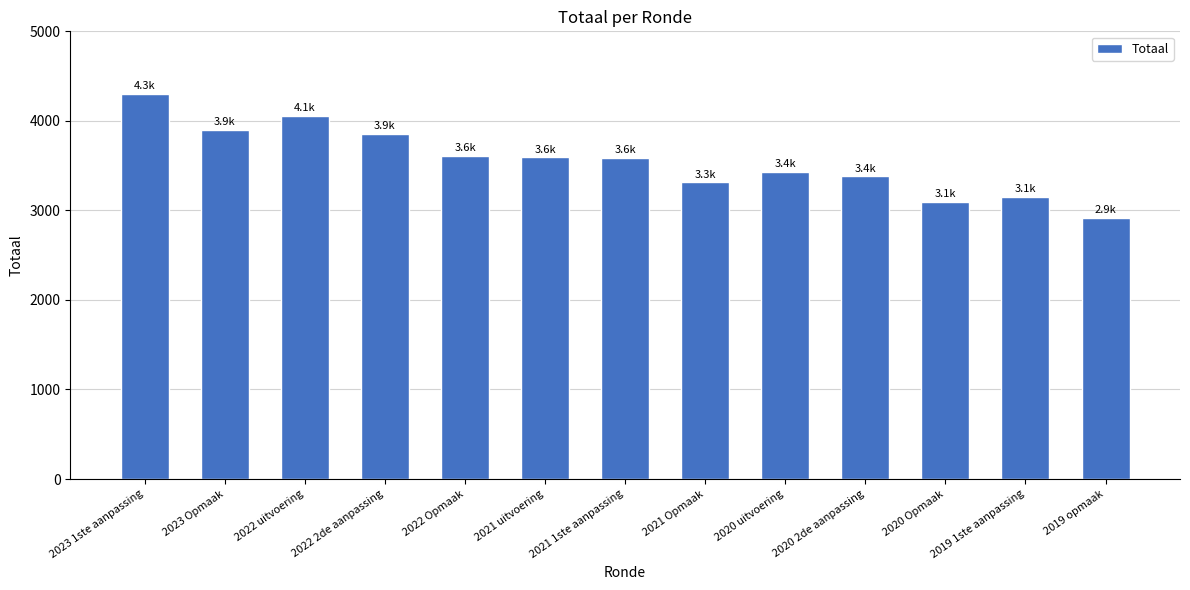

What is the sum of all values?

46187